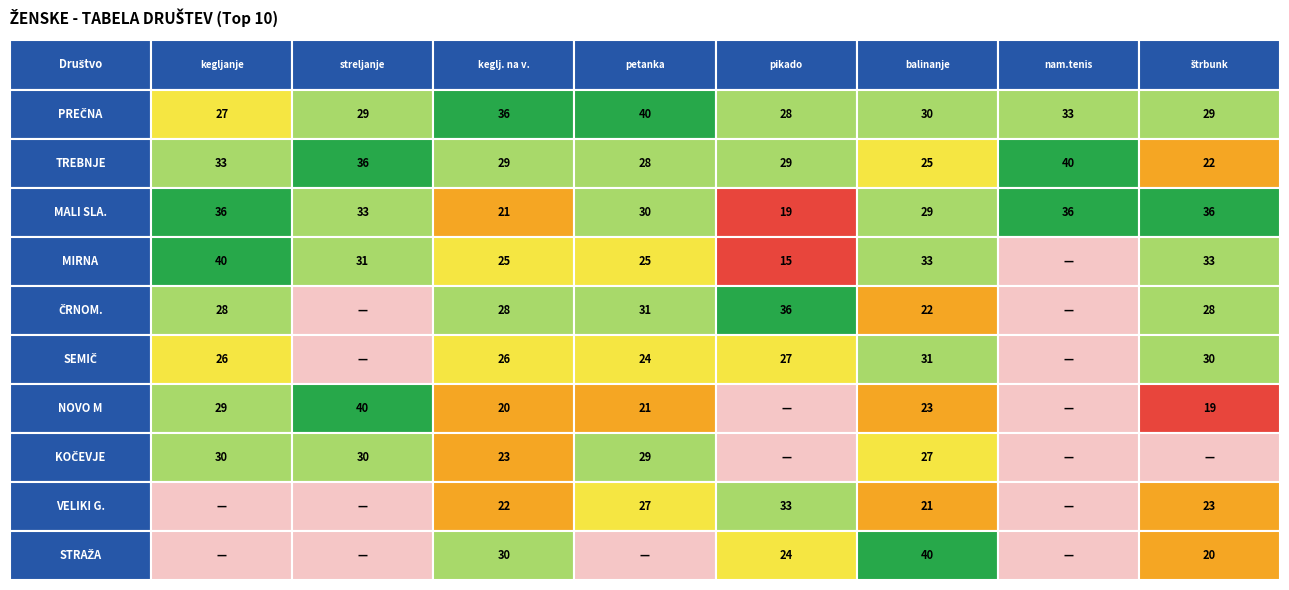

What is the total value across all series at 3?

255